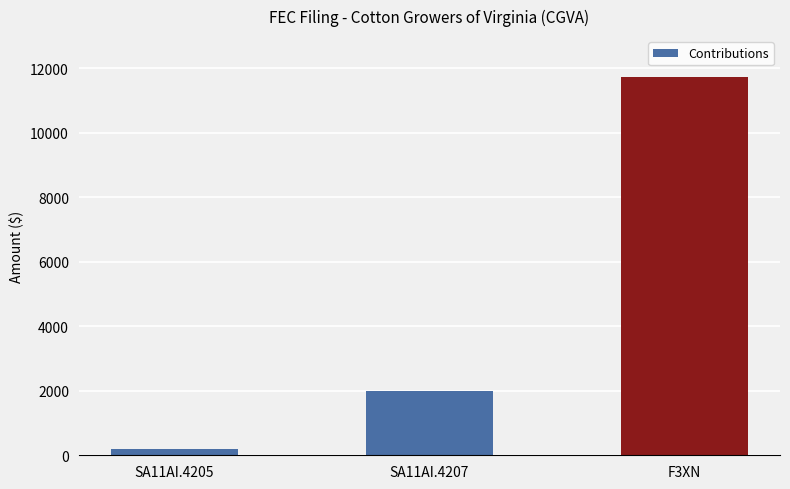

At which label is the value closest to 5963?

SA11AI.4207